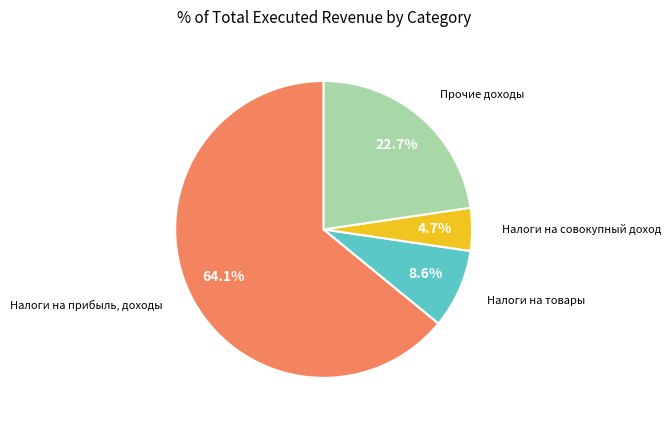

How many segments does this pie chart have?

4